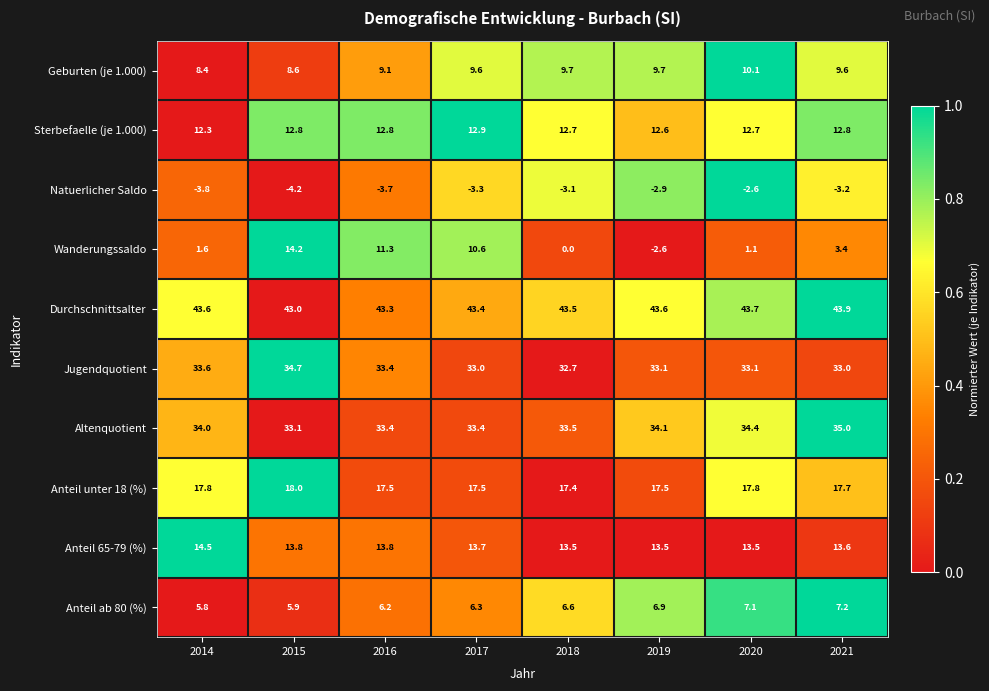

The value of Wanderungssaldo at 2018 is 0.0. True or false?

True